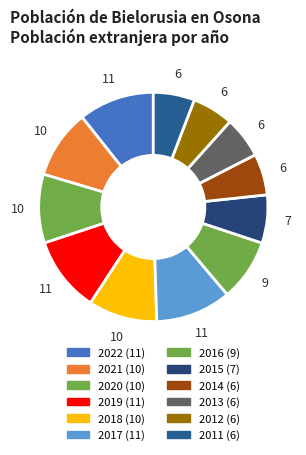

Rank the categories by value from lowest to highest.

2014, 2013, 2012, 2011, 2015, 2016, 2021, 2020, 2018, 2022, 2019, 2017